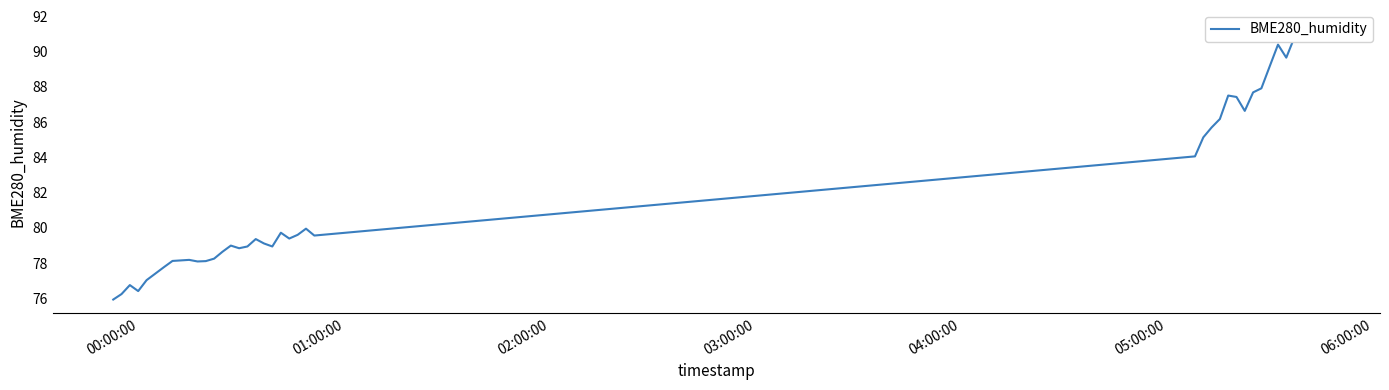

What is the minimum value shown in the chart?

75.9